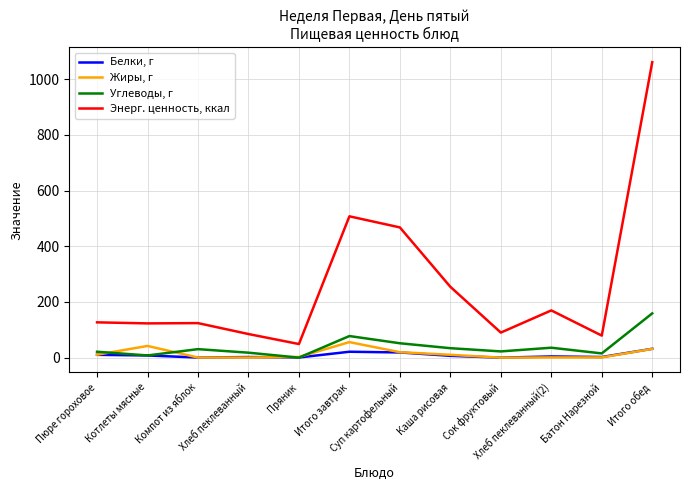

List the series in order of their peak value, lowest first.

Белки, г, Жиры, г, Углеводы, г, Энерг. ценность, ккал